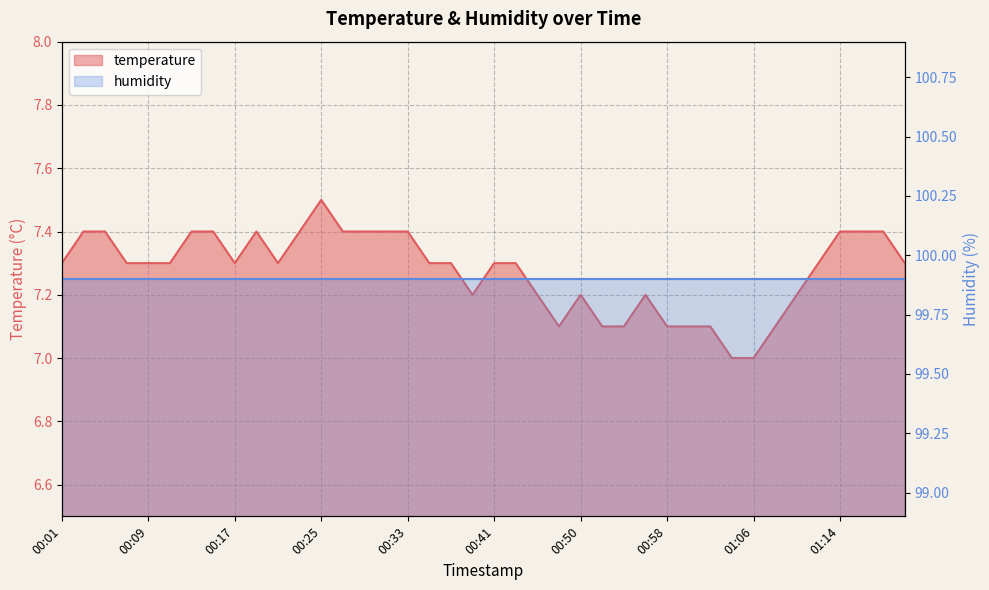

Rank the categories by value from lowest to highest.

01:04, 01:06, 00:48, 00:52, 00:54, 00:58, 01:00, 01:02, 01:08, 00:39, 00:46, 00:50, 00:56, 01:10, 00:01, 00:07, 00:09, 00:11, 00:17, 00:21, 00:35, 00:37, 00:41, 00:44, 01:12, 01:20, 00:03, 00:05, 00:13, 00:15, 00:19, 00:23, 00:27, 00:29, 00:31, 00:33, 01:14, 01:16, 01:18, 00:25